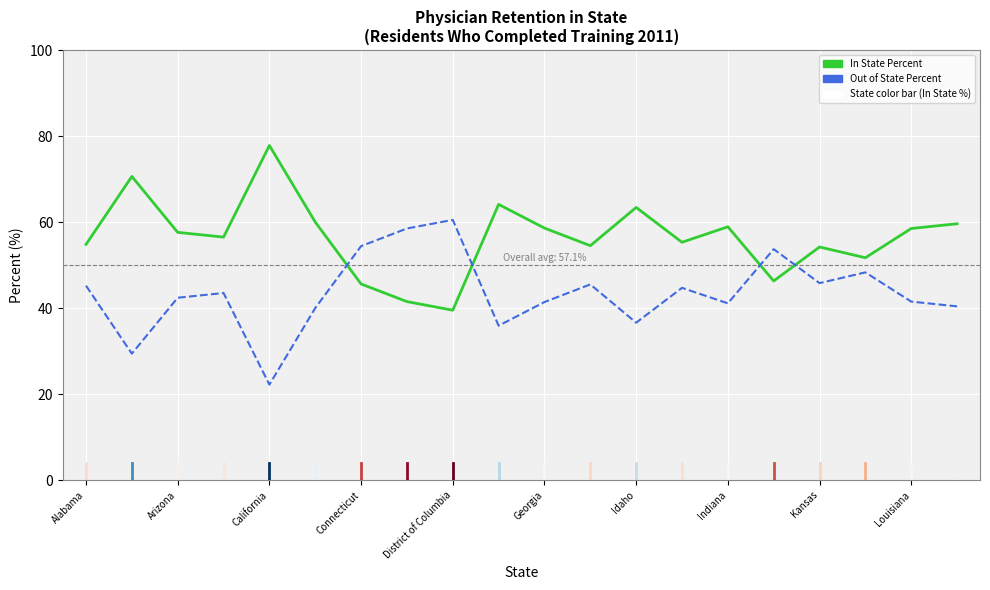

What is the minimum value for Out of State Percent?

22.2